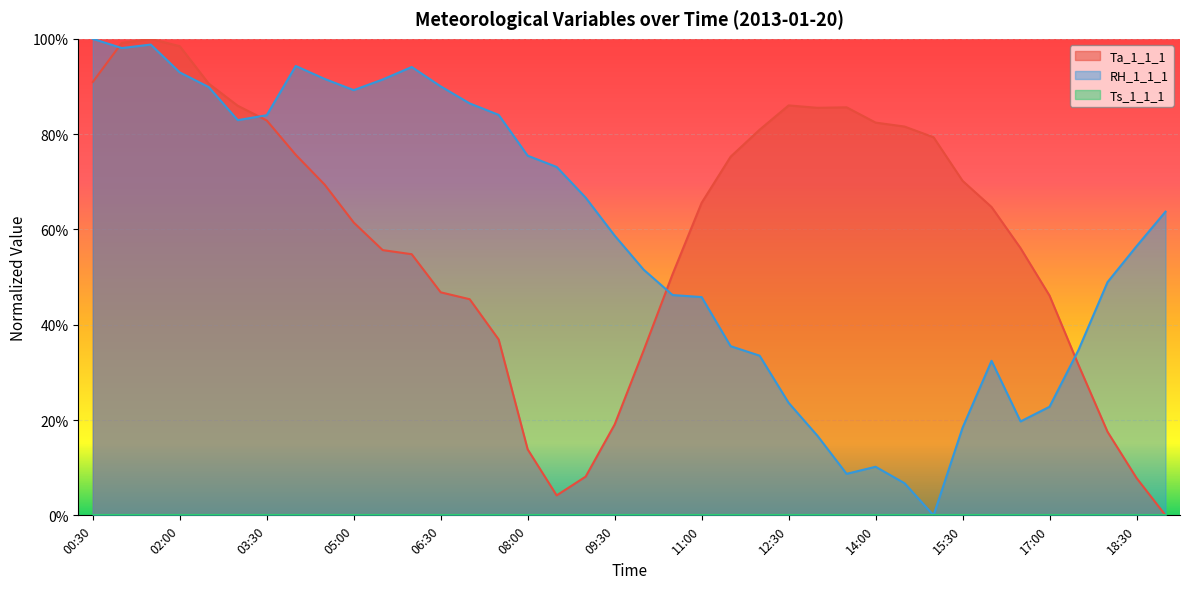

True or false: RH_1_1_1 has a value of 0.7 at 08:30.

True